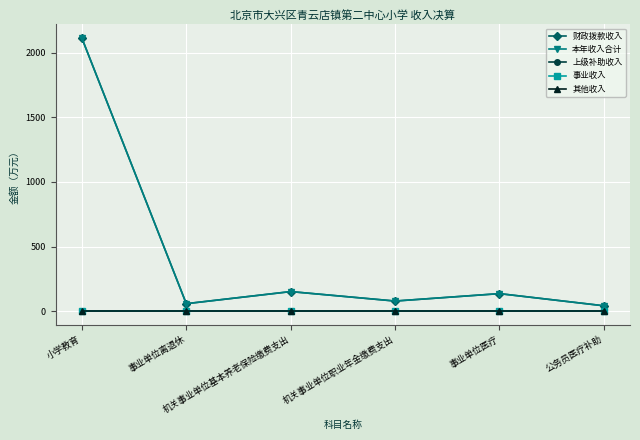

Which has a higher value, 公务员医疗补助 or 小学教育?

小学教育